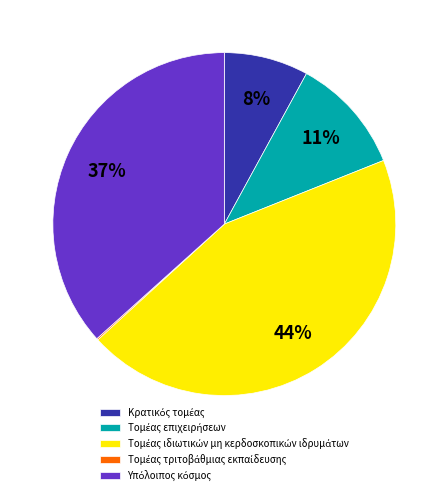

Is there any slice that represents more than half of the pie?

No